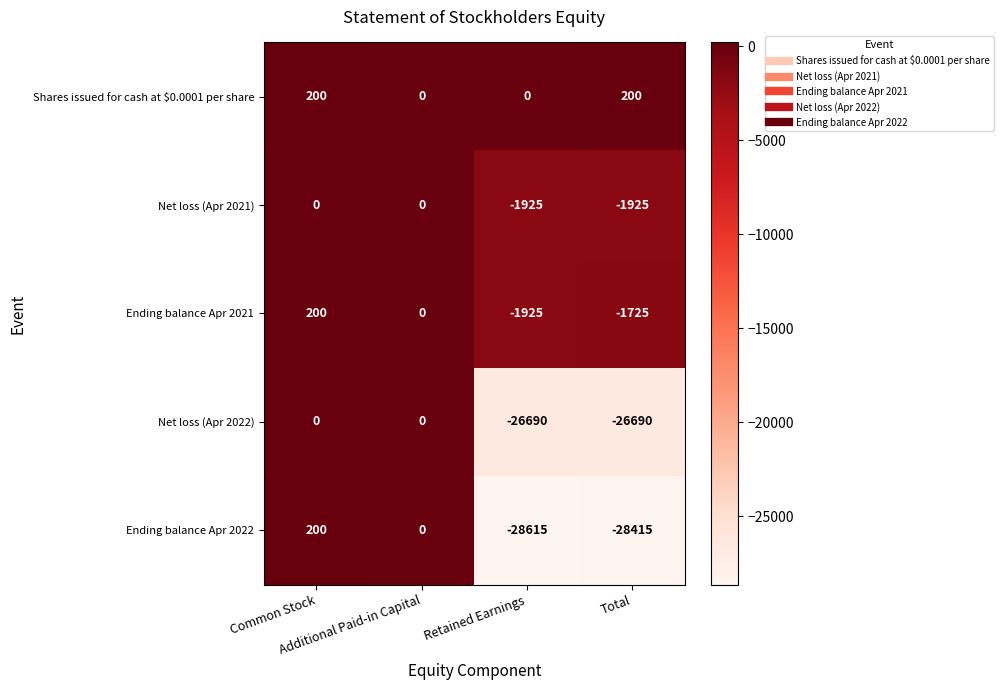

Count the Shares issued for cash at $0.0001 per share values in the range 0 to 200.

4